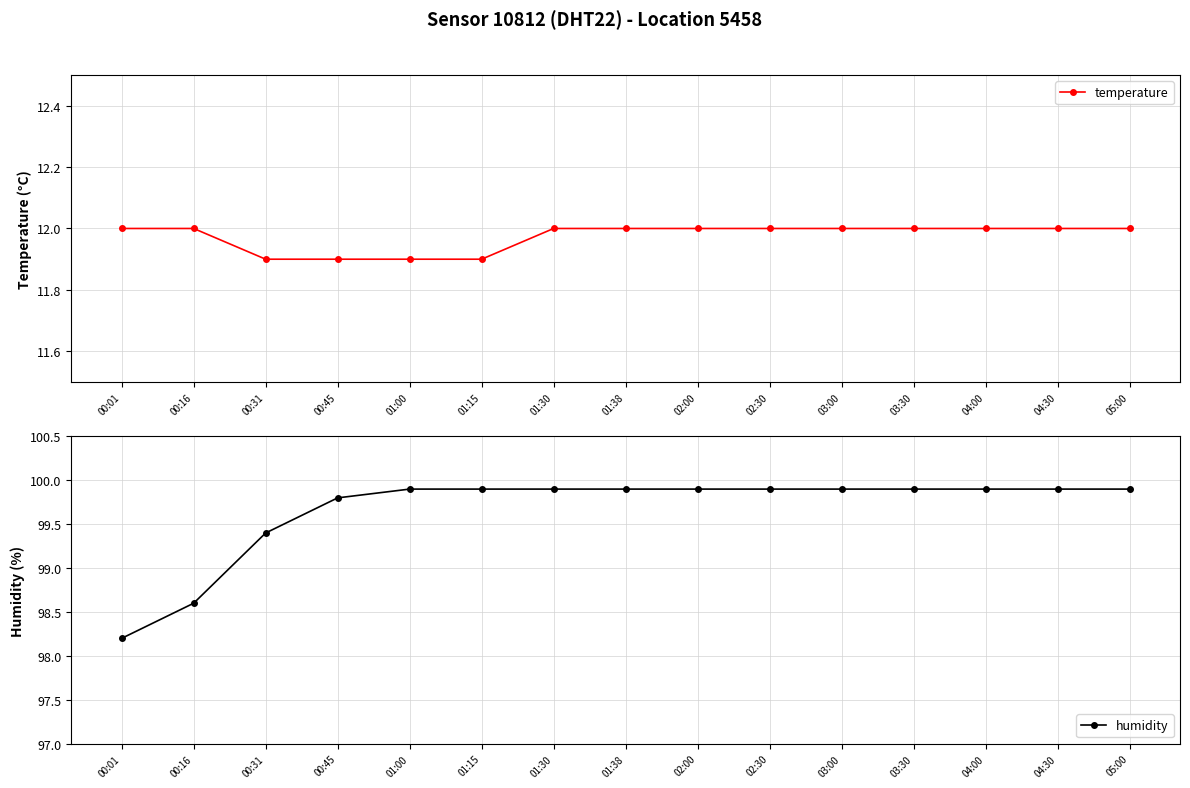

What is the label of the 15th point from the right?

00:01